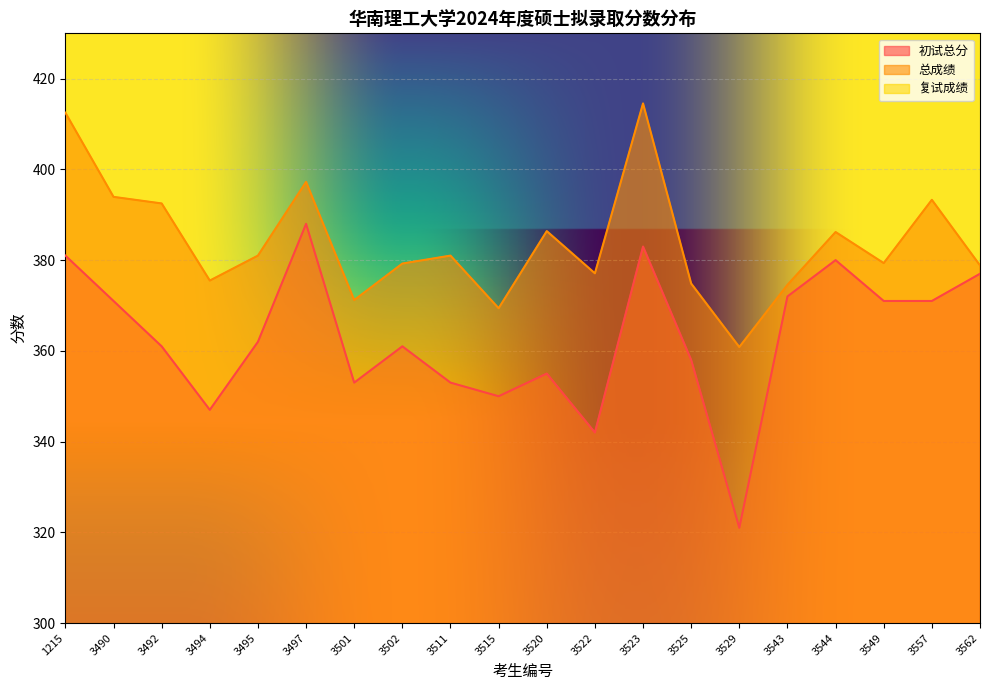

List the series in order of their peak value, highest first.

总成绩, 初试总分, 复试成绩